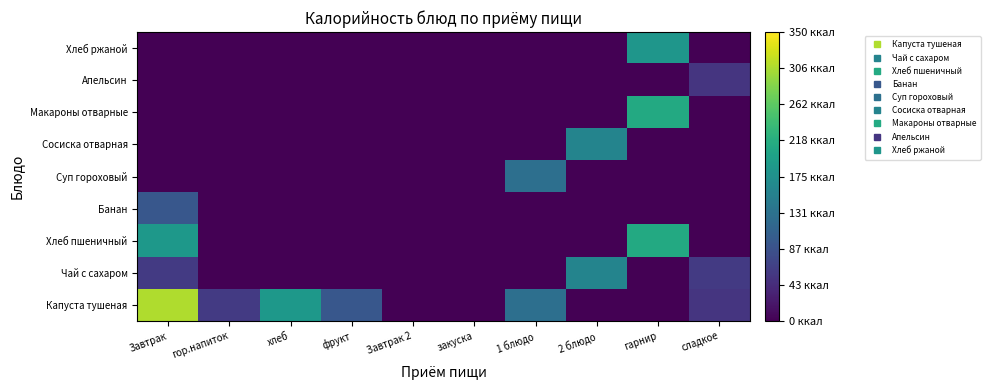

What is the total value across all series at 1 блюдо?

256.7